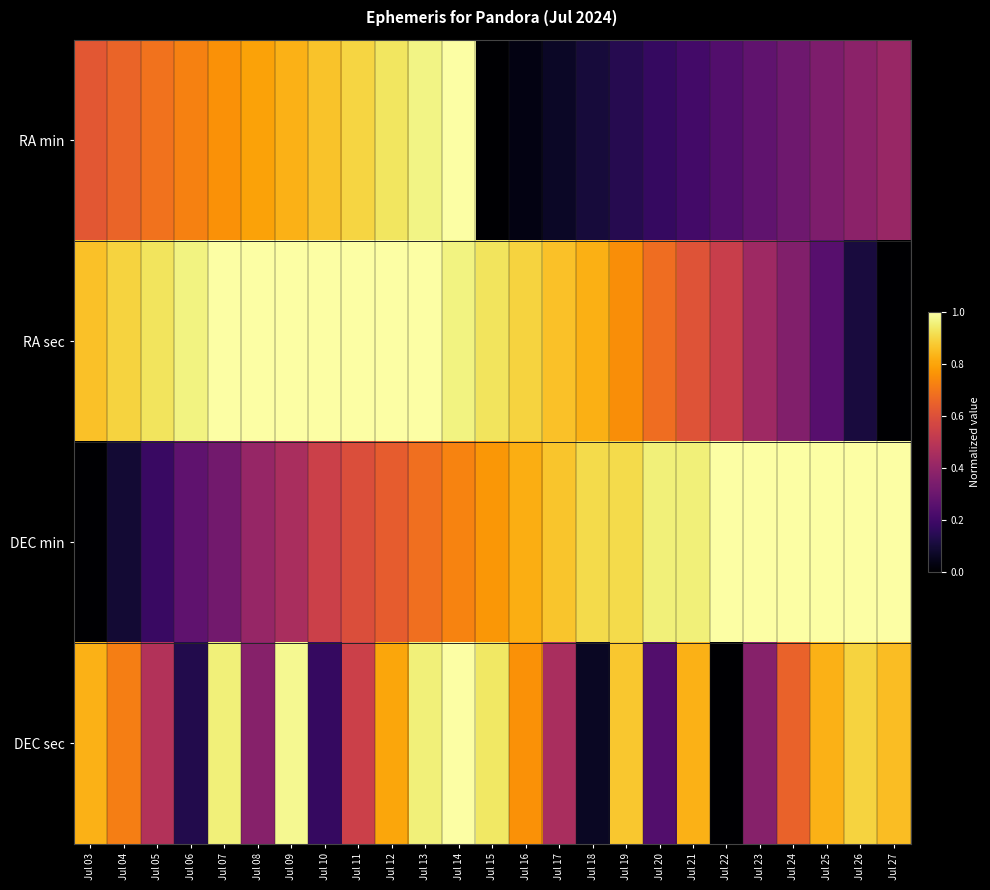

Which has a higher value, Jul 21 or Jul 04?

Jul 04